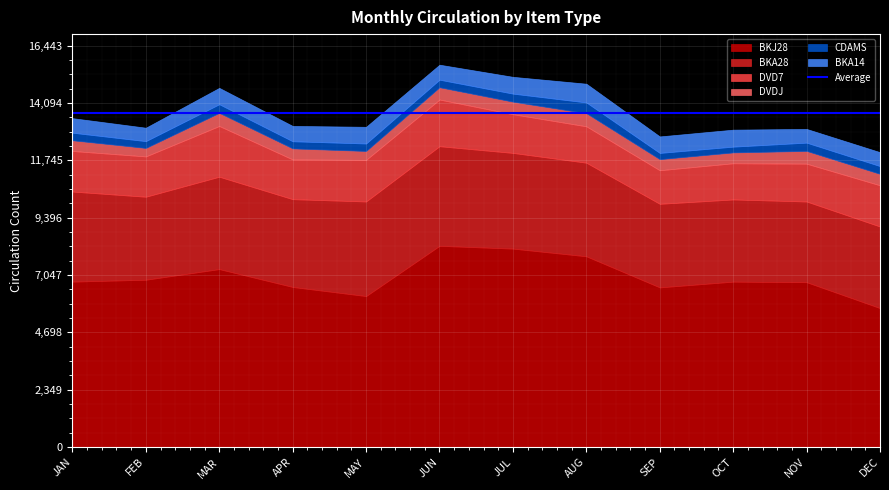

What is the difference between the maximum and second lowest values in the DVDJ series?

174